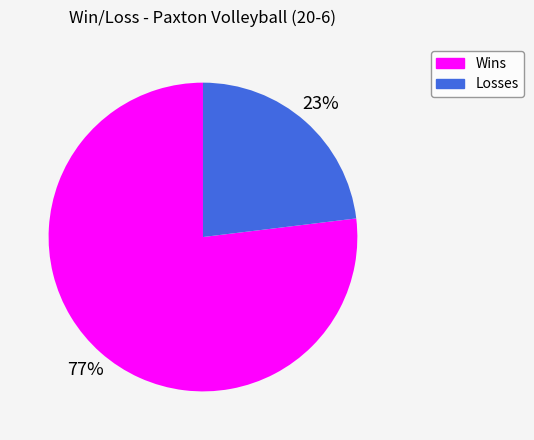

Approximately how many times larger is the value at Wins compared to Losses?

3.3